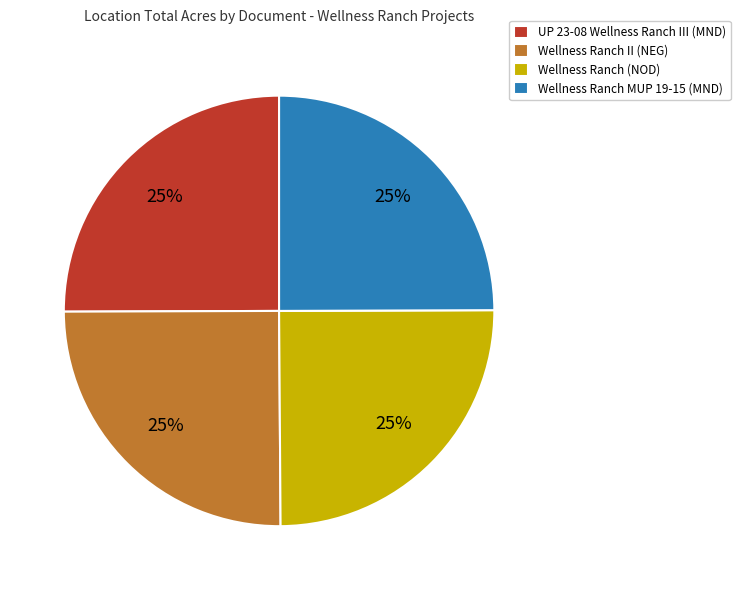

Does any single category account for the majority?

No